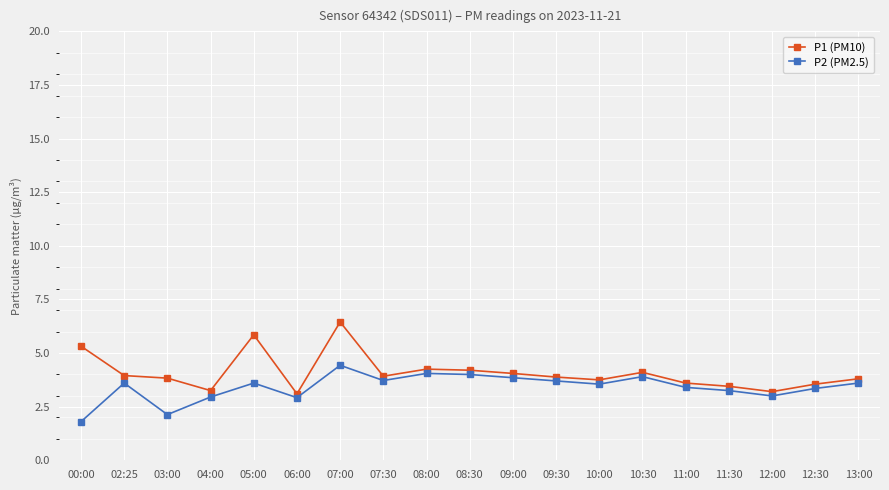

What position from the right is 10:30?

6